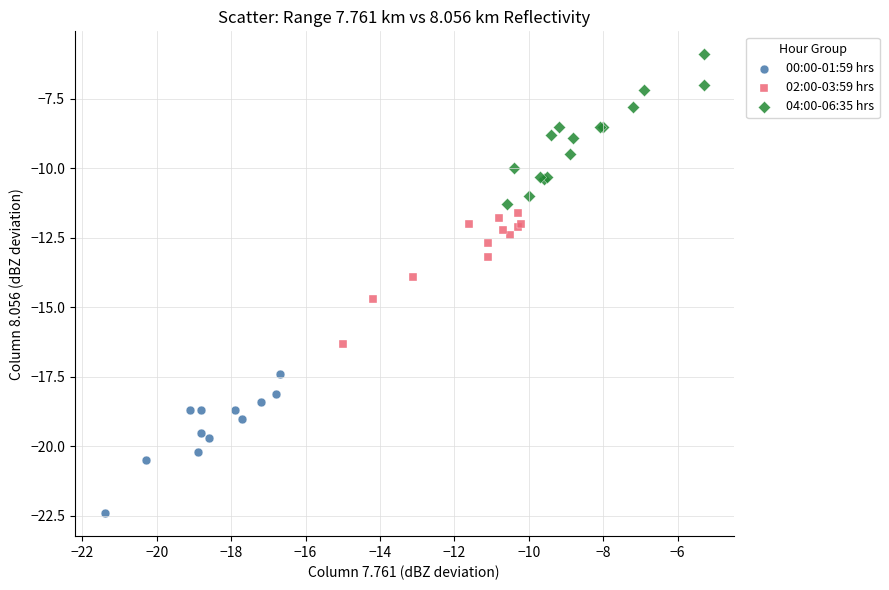

Which series has the widest spread of Y values?

04:00-06:35 hrs